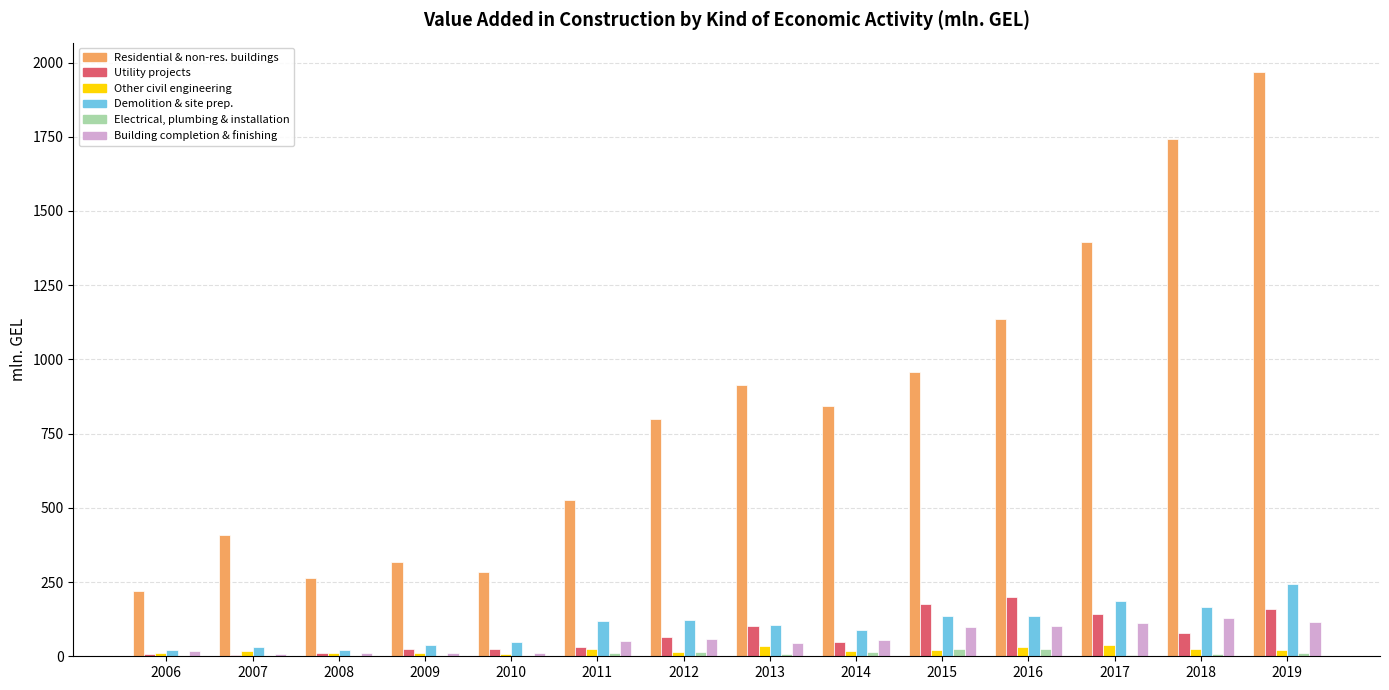

Which category has the highest value across all series?

2019